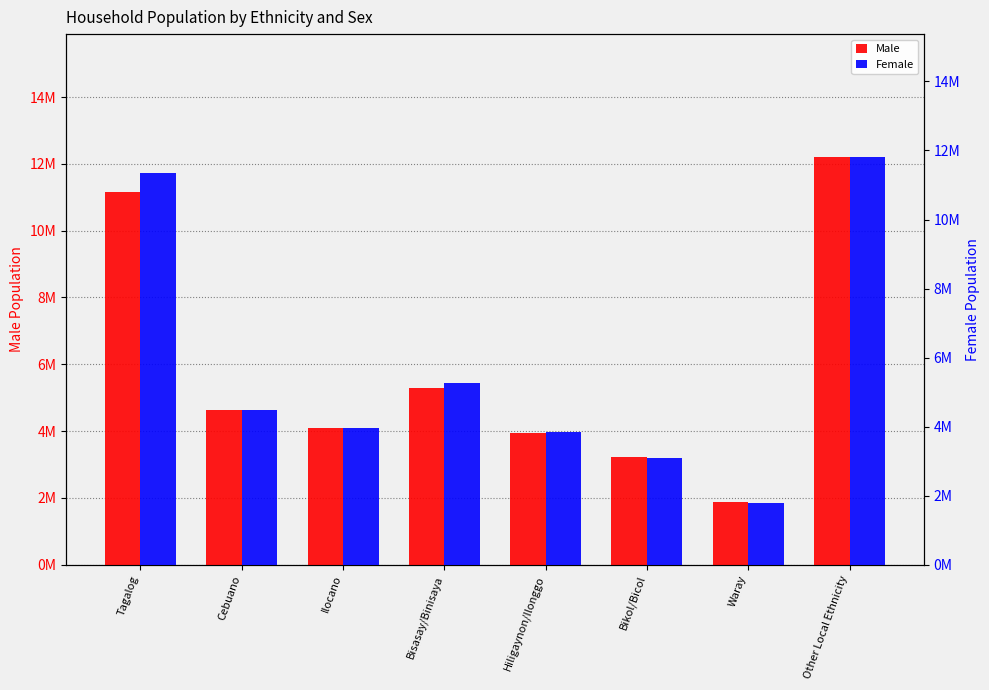

Which series has the largest range (max minus min)?

Male